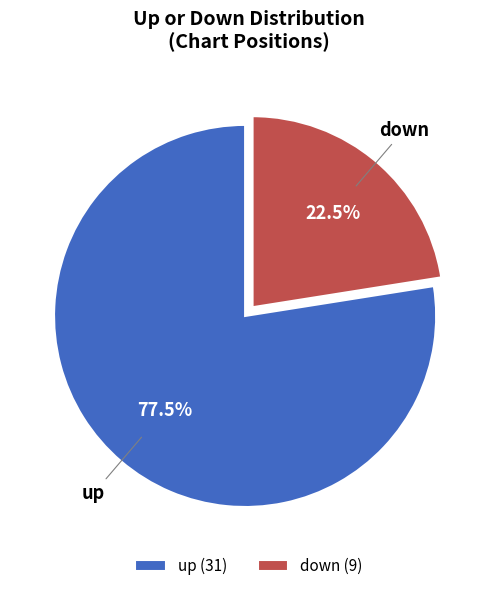

What is the ratio of the value at down to the value at up?

0.3